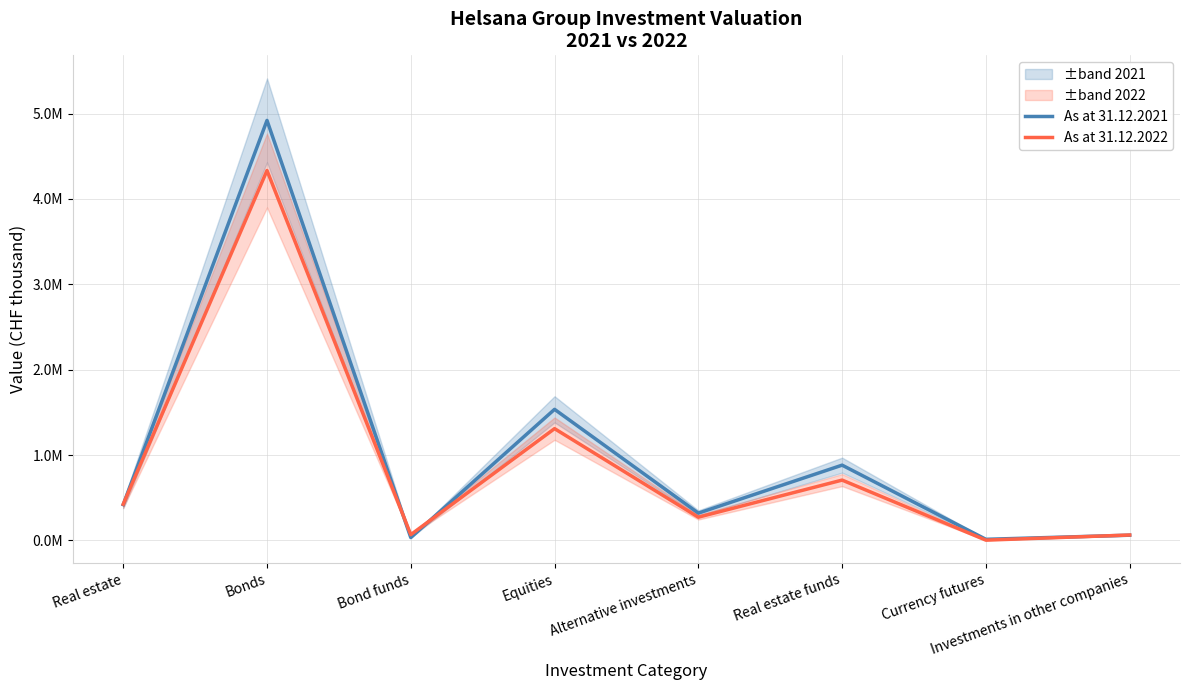

In As at 31.12.2021, how many points are higher than both neighbors (excluding endpoints)?

3